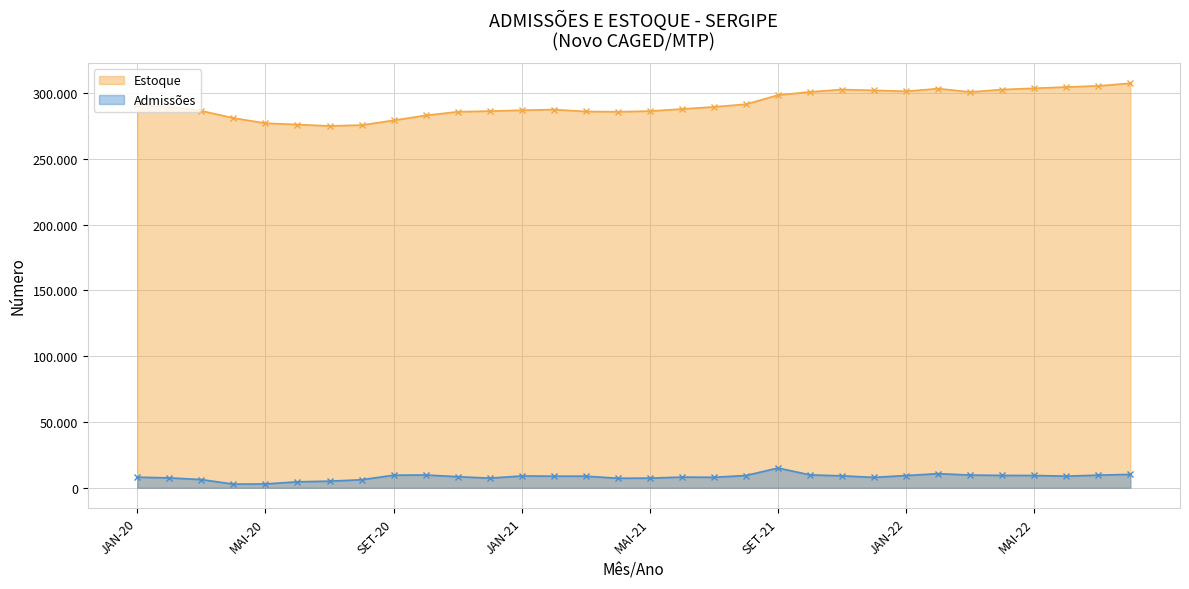

What is the sum of the Admissões values at MAI-20 and MAI-22?

12273